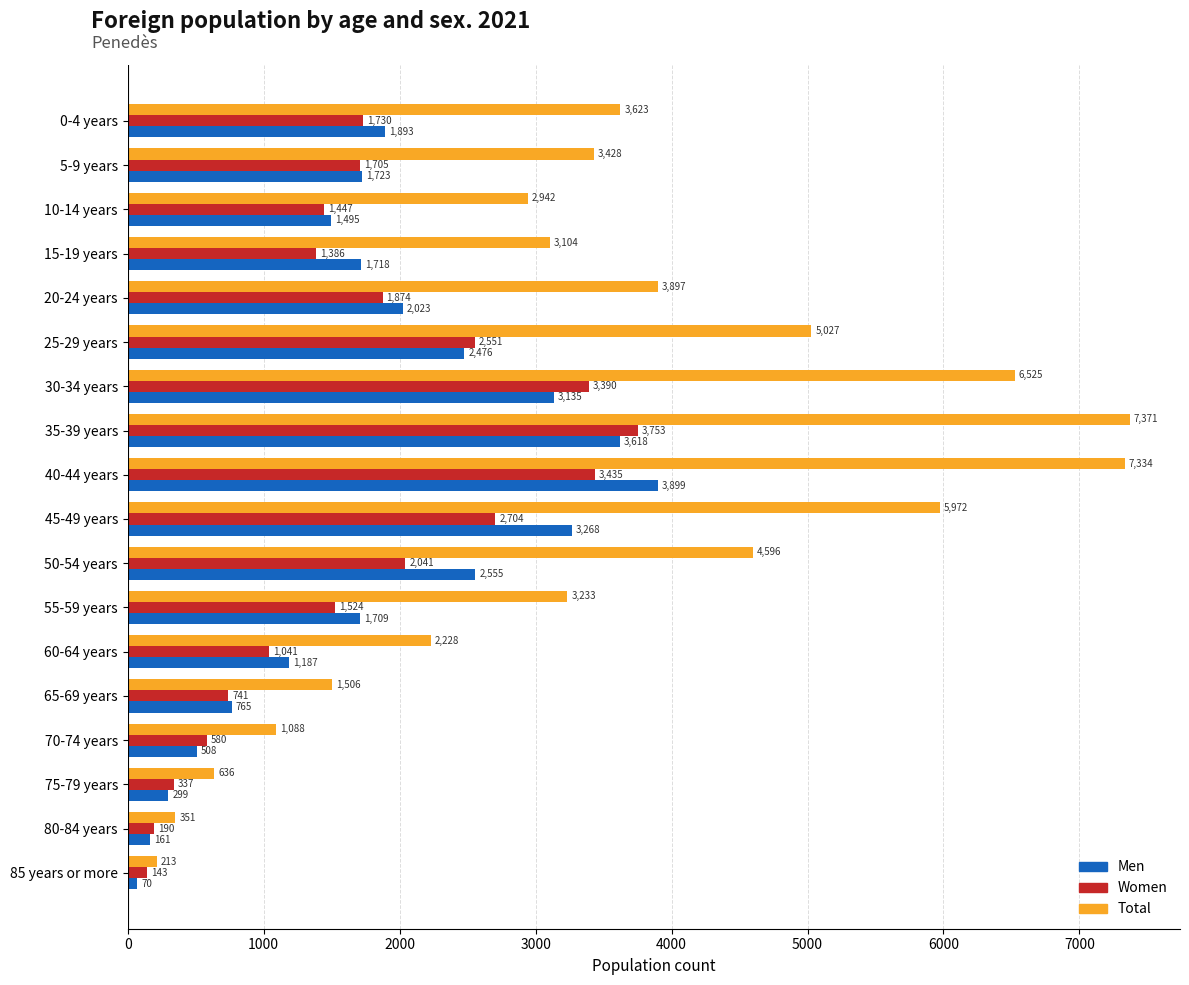

What is the sum of all Total values?

63074